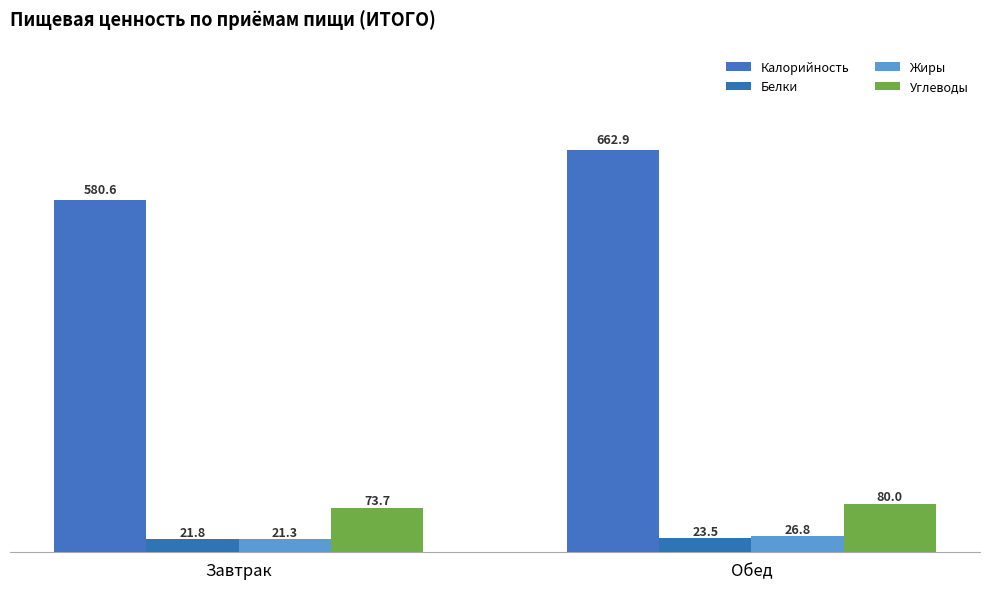

What is the difference between the maximum and minimum values in the Жиры series?

5.5